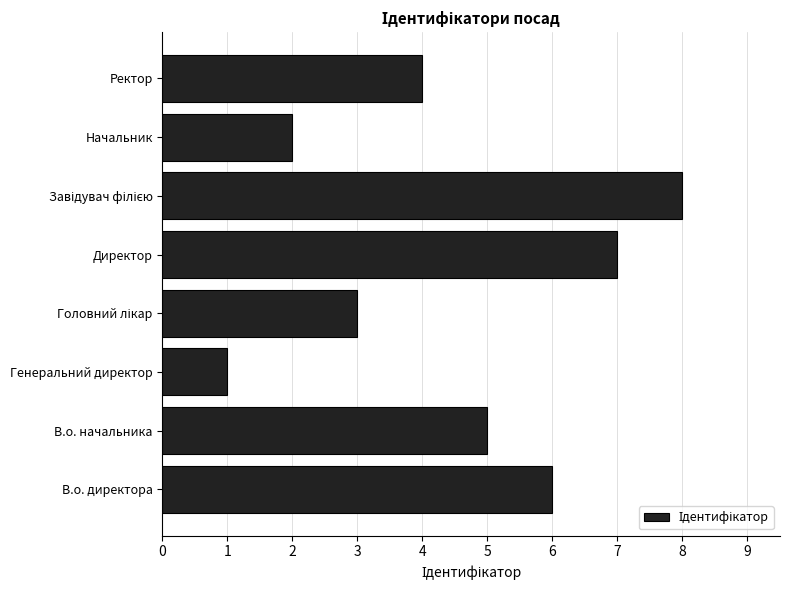

Is it true that the value at Директор is 12?

False